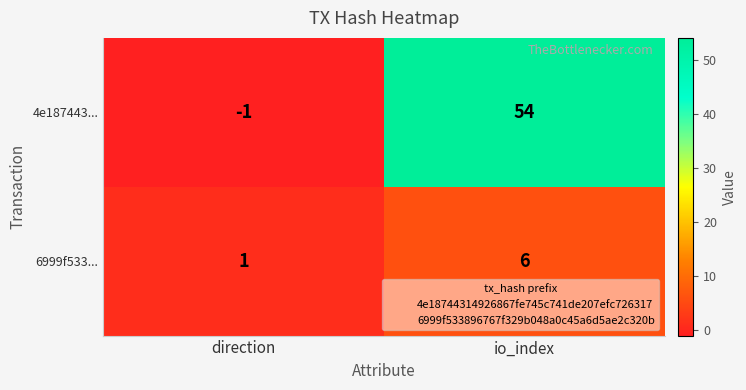

Reading left to right, list all the values displayed in this chart.

4e187443...: -1	54
6999f533...: 1	6